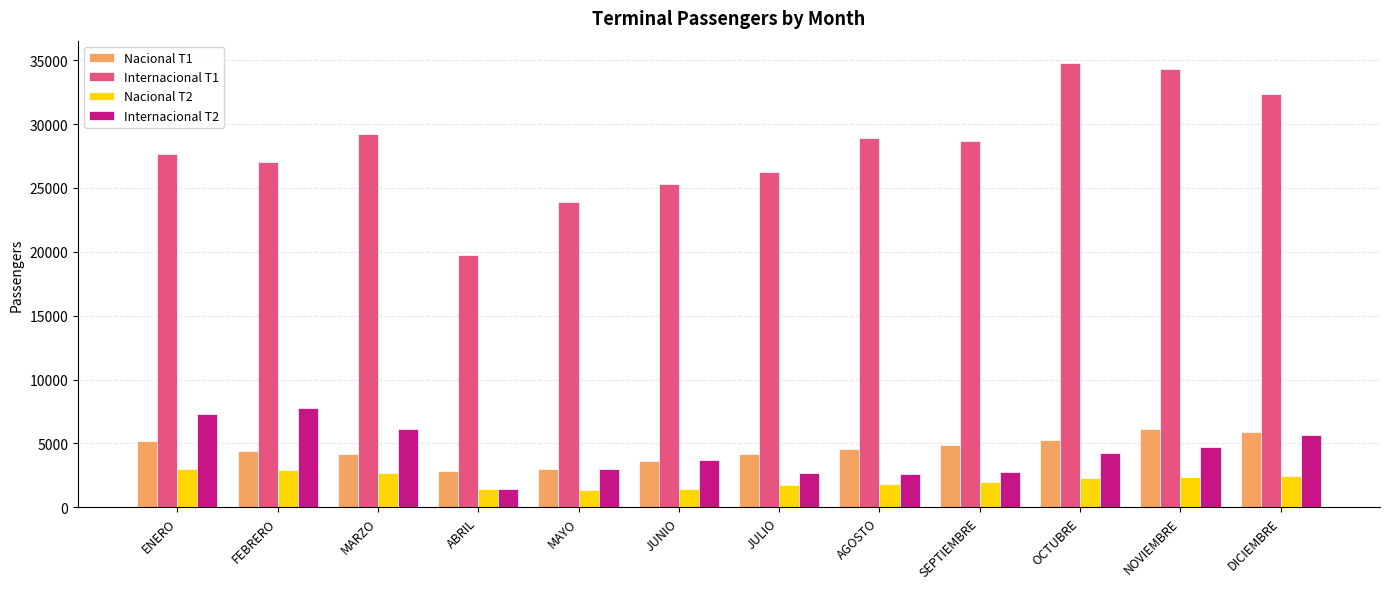

The Nacional T1 series shows 6847.8 at MARZO. True or false?

False